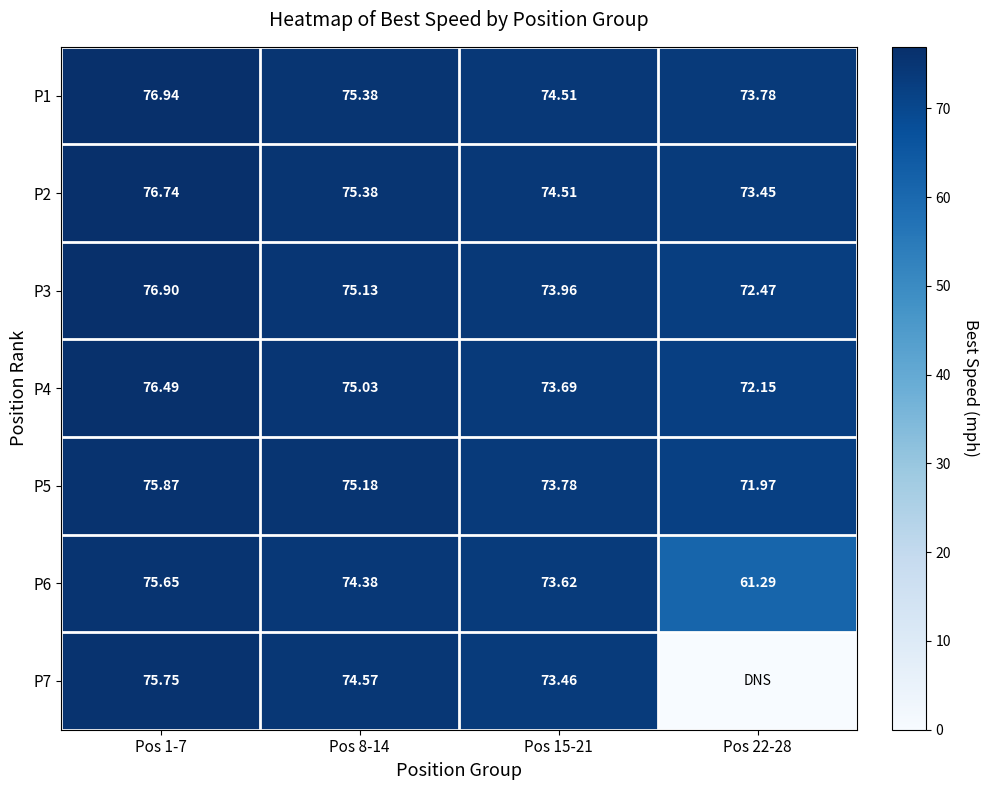

Is it true that P1 equals 47.1 at Pos 22-28?

False